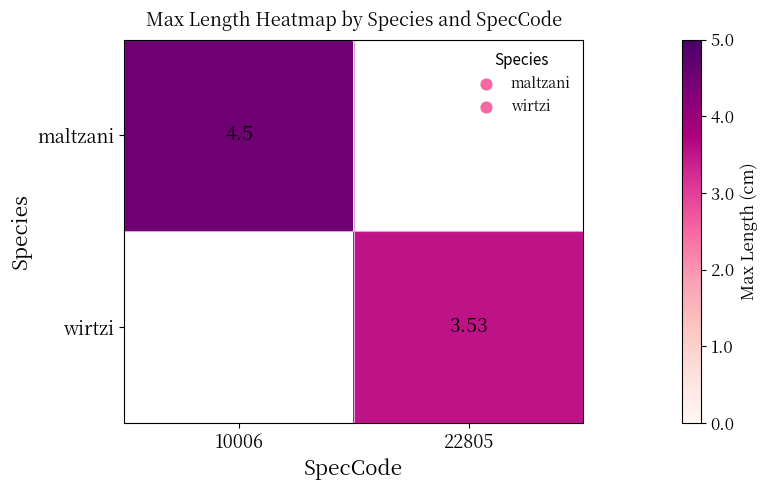

What is the greatest value displayed?

4.5